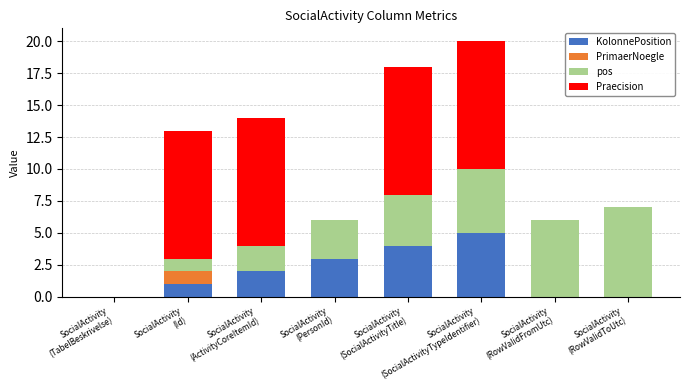

What is the maximum value for KolonnePosition?

5